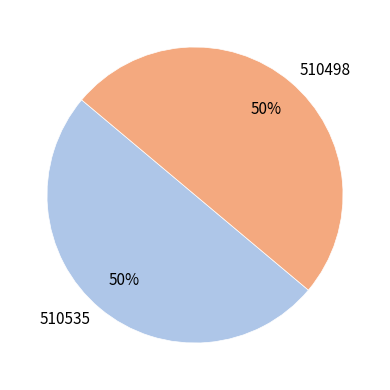

To the nearest percent, what percentage of the pie is 510535?

50%